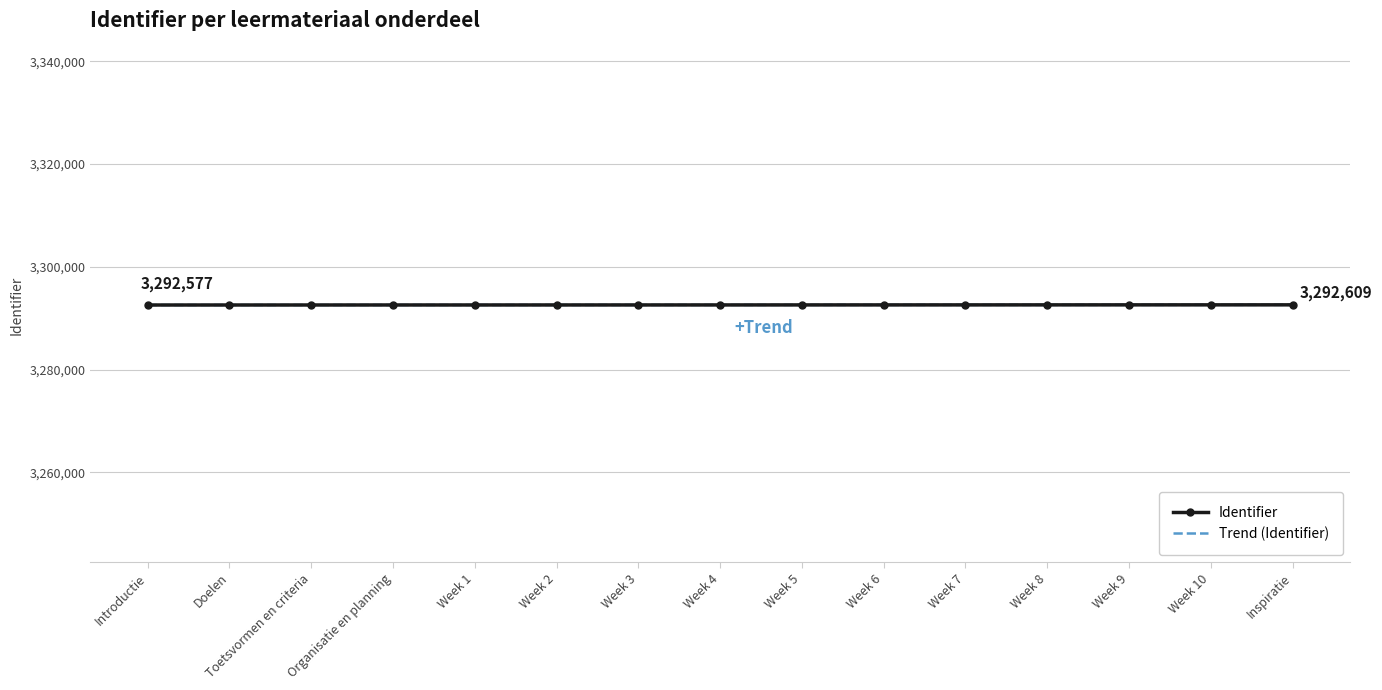

How many intersections are there between Identifier and Trend (Identifier)?

2